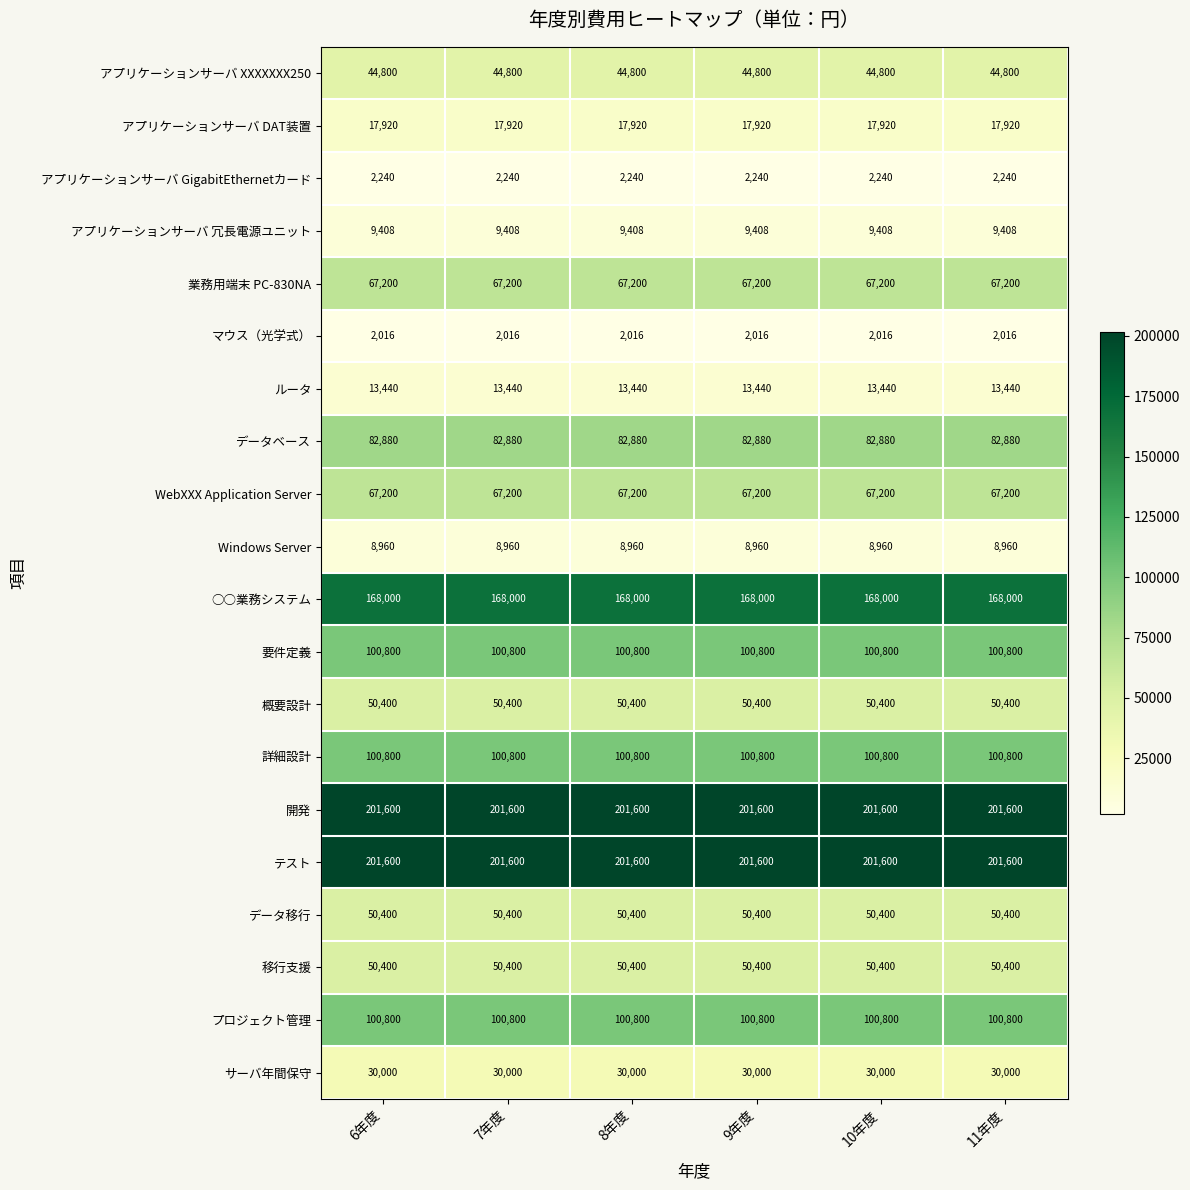

What is the difference between the highest and lowest values at 7年度?

199584